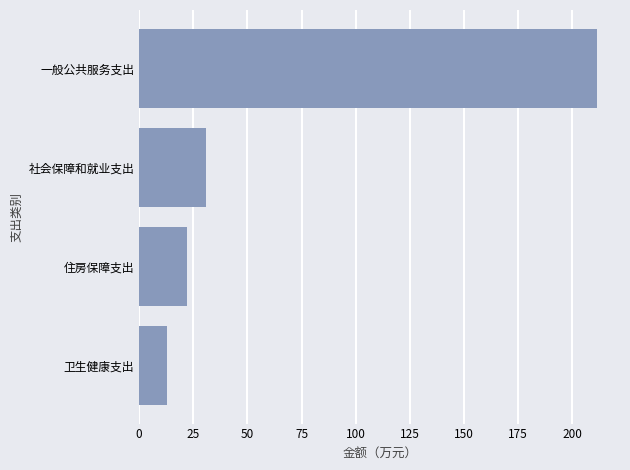

How many values are below 31?

2